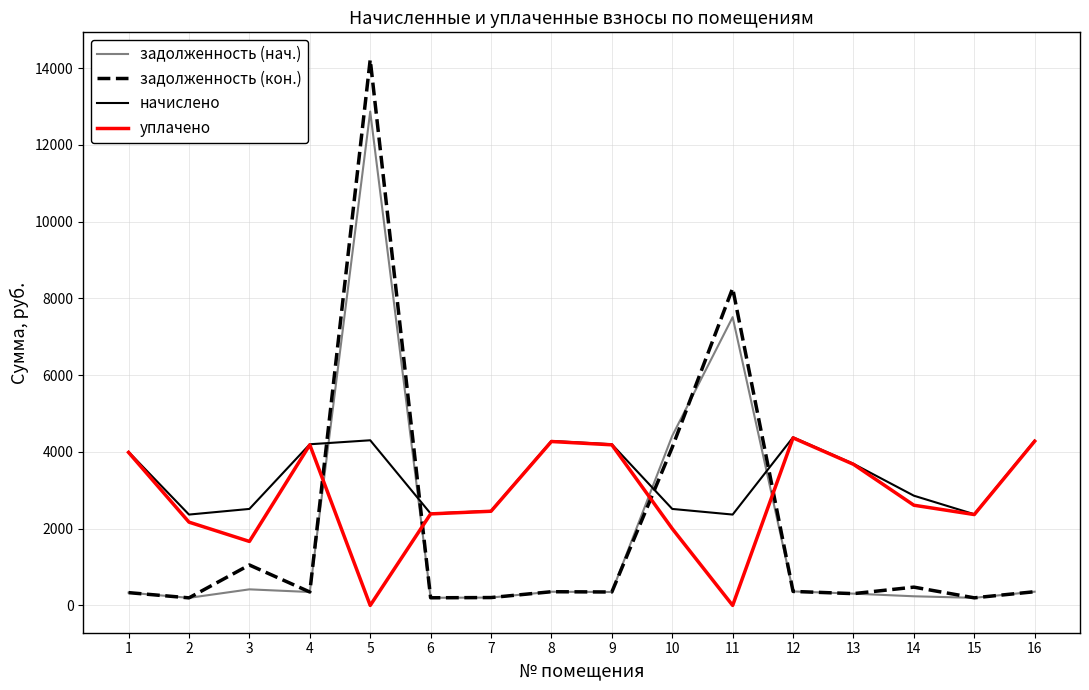

The value of начислено at 8 is 6476.2. True or false?

False